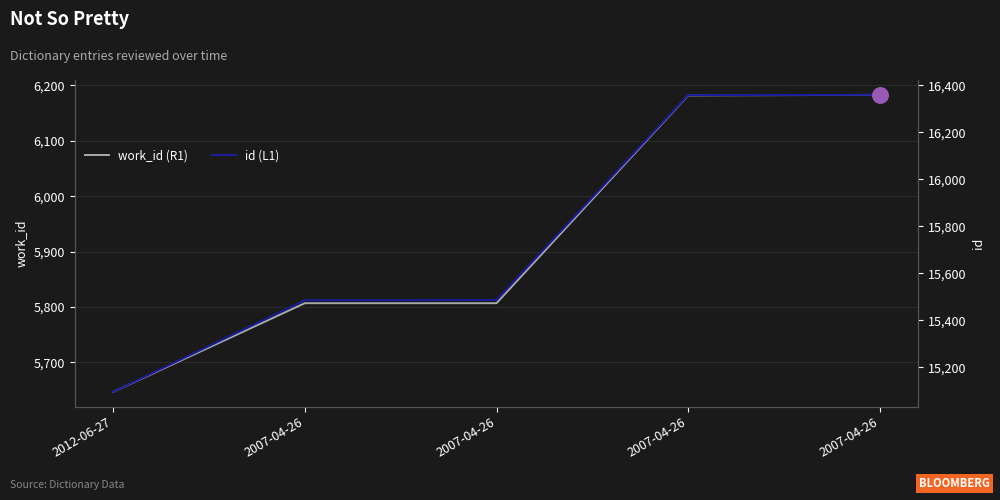

Which series has the largest Y range (max minus min)?

id (L1)